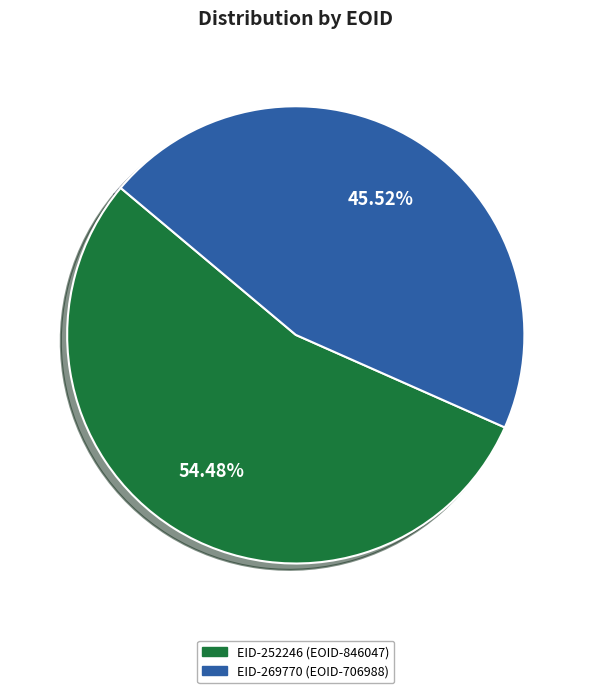

Do EID-269770 (EOID-706988) and EID-252246 (EOID-846047) together represent more than half of the pie?

Yes